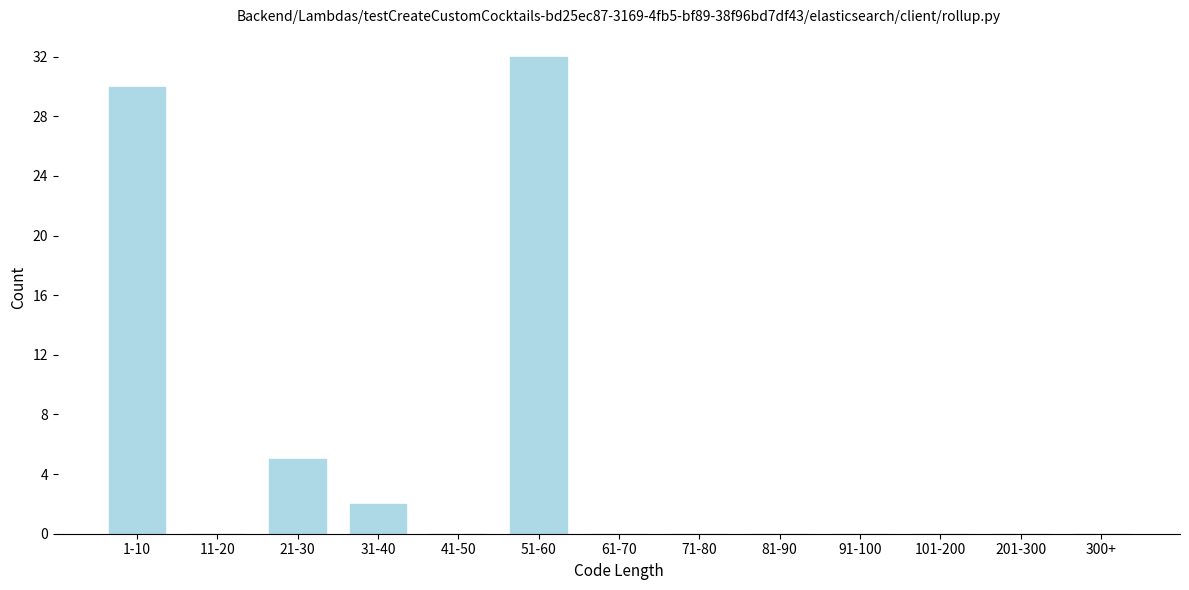

Reading right to left, transcribe all the data shown in this chart.

300+=0	201-300=0	101-200=0	91-100=0	81-90=0	71-80=0	61-70=0	51-60=32	41-50=0	31-40=2	21-30=5	11-20=0	1-10=30